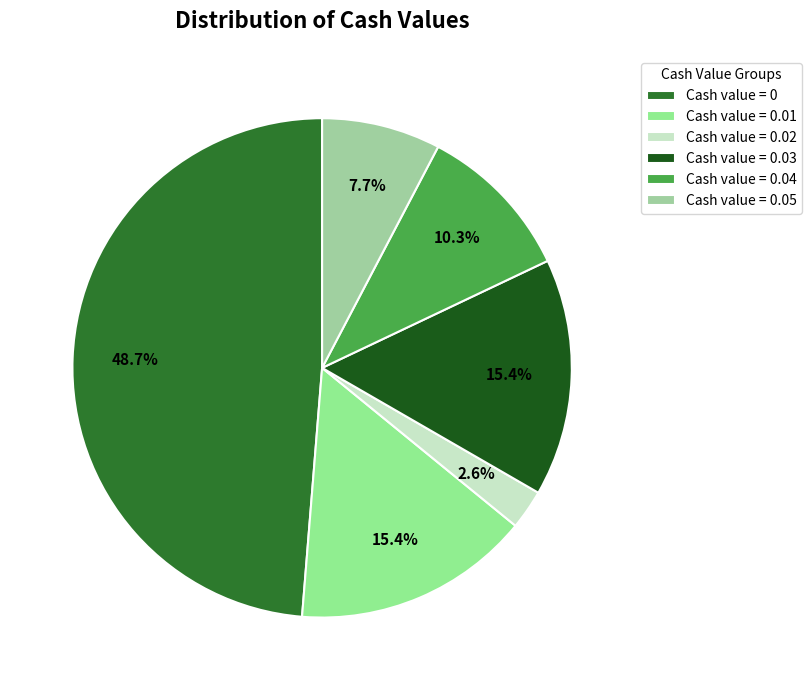

How many slices are in this pie chart?

6